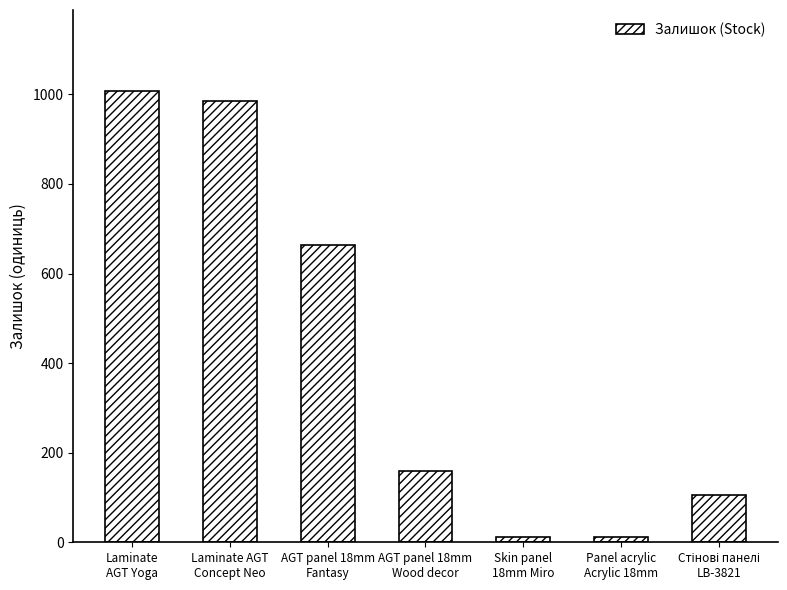

Where is the data nearest to the value 509?

AGT panel 18mm
Fantasy